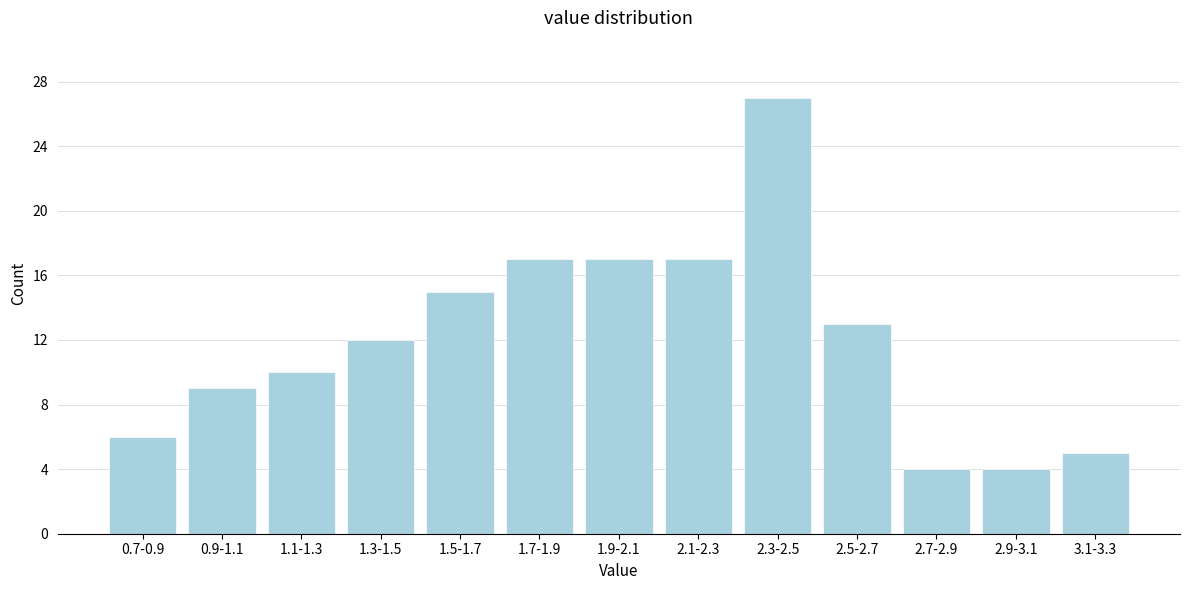

Reading right to left, list all the values displayed in this chart.

3.1-3.3=5	2.9-3.1=4	2.7-2.9=4	2.5-2.7=13	2.3-2.5=27	2.1-2.3=17	1.9-2.1=17	1.7-1.9=17	1.5-1.7=15	1.3-1.5=12	1.1-1.3=10	0.9-1.1=9	0.7-0.9=6